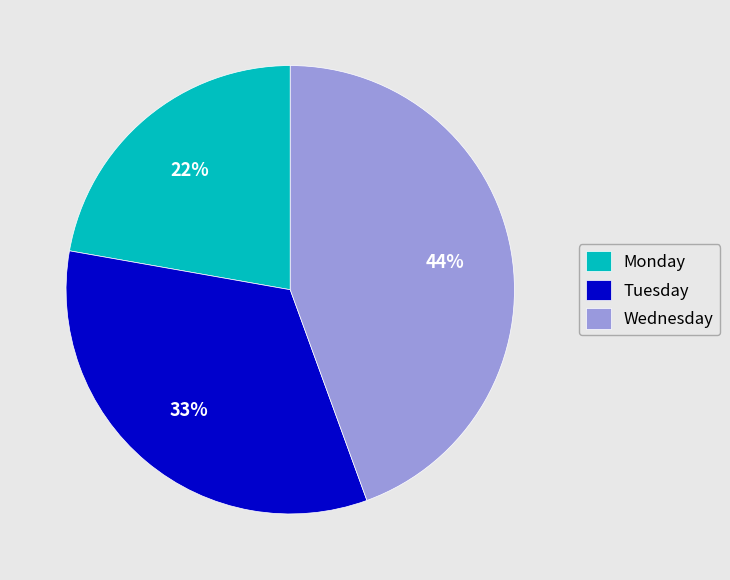

The Wednesday slice represents 58% of the pie. True or false?

False